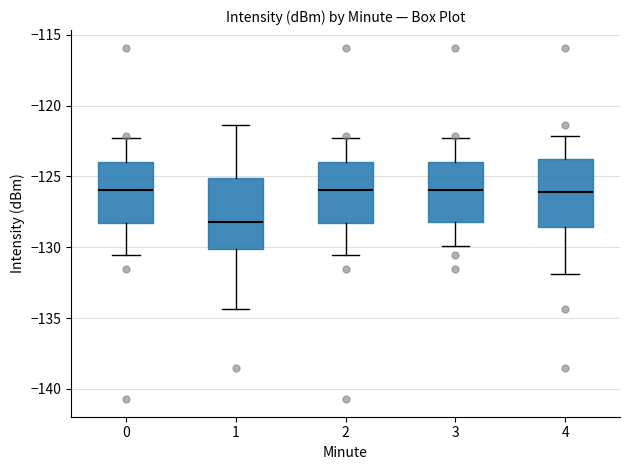

Reading left to right, transcribe this box plot: for each box, give where its median line is, the range the box spans, and where its two whiskers end, as read against the y-axis. The values are not printed on the chart, so give them approximately, as read against the axis.

0: median -126.0, box -128.5 to -124.0, whiskers -130.5 to -122.5
1: median -128.0, box -130.0 to -125.0, whiskers -134.5 to -121.5
2: median -126.0, box -128.5 to -124.0, whiskers -130.5 to -122.5
3: median -126.0, box -128.0 to -124.0, whiskers -130.0 to -122.5
4: median -126.0, box -128.5 to -124.0, whiskers -132.0 to -122.0